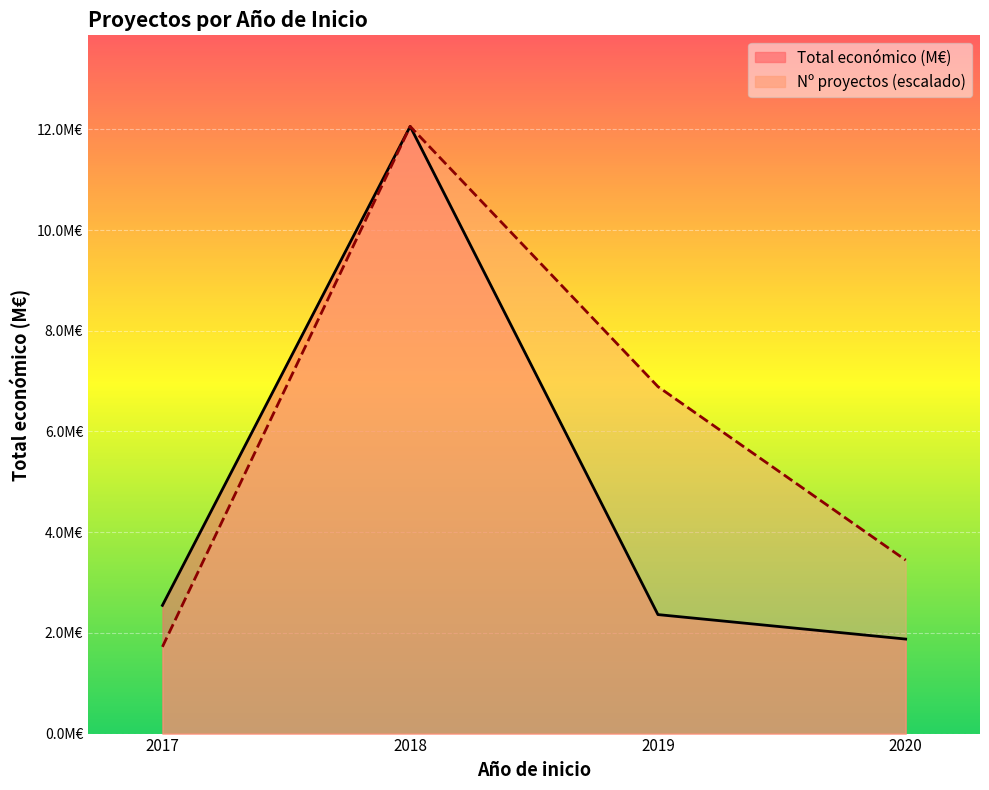

What is the value of the Nº proyectos (escalado) point at the 4th from the left?

3.4